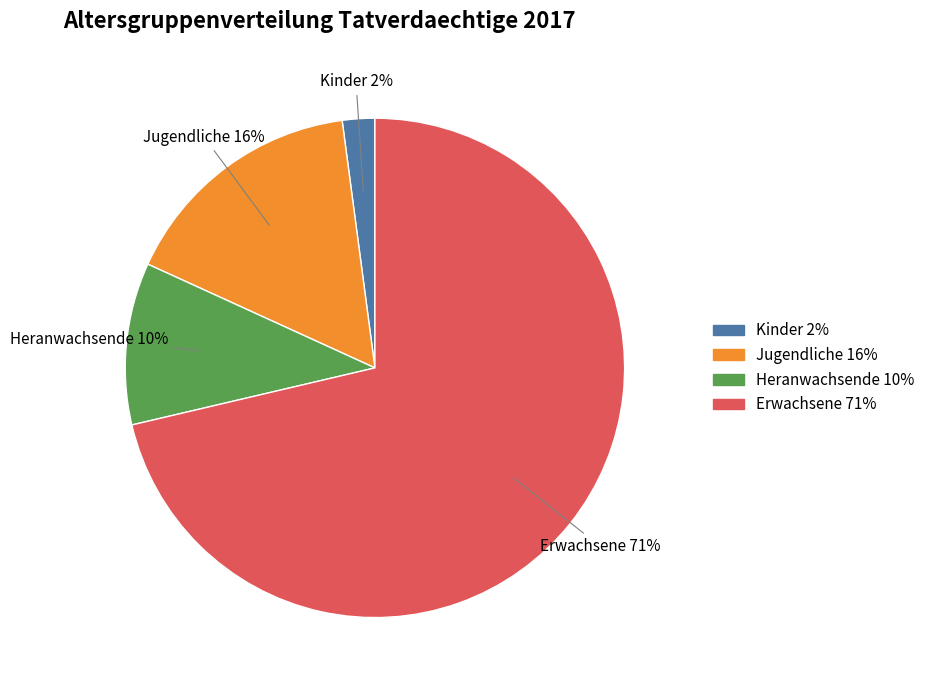

Is the sum of Erwachsene and Heranwachsende greater than half?

Yes